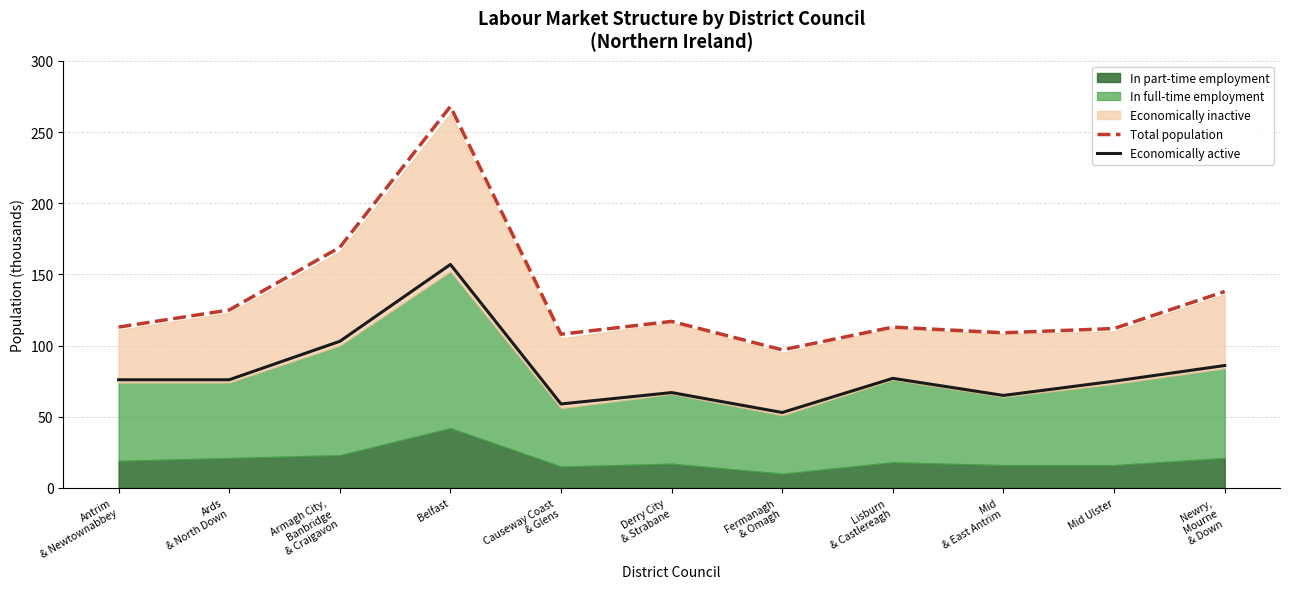

Does the chart have visible grid lines?

Yes